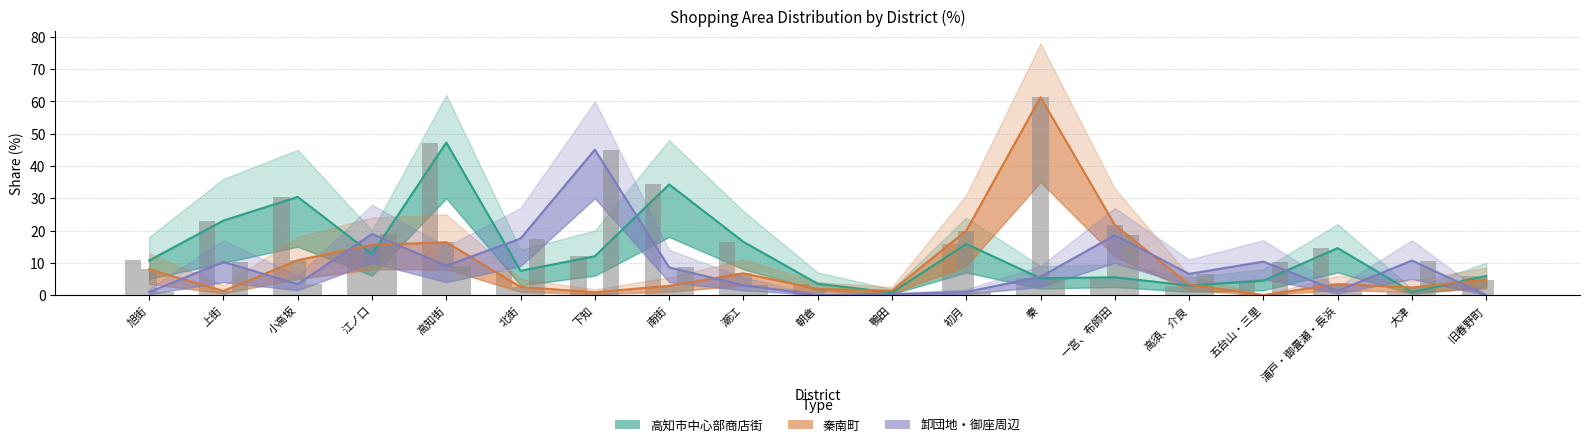

How many data points does each series have?

19